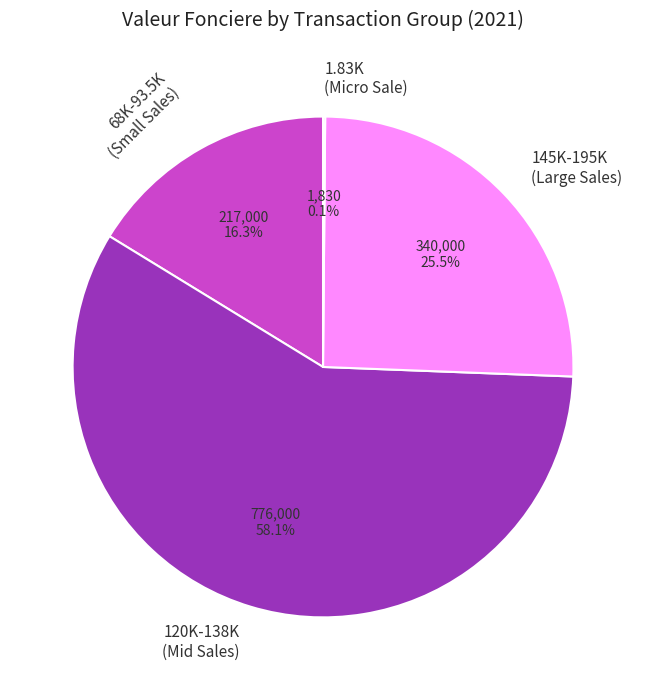

Is there any slice that represents more than half of the pie?

Yes